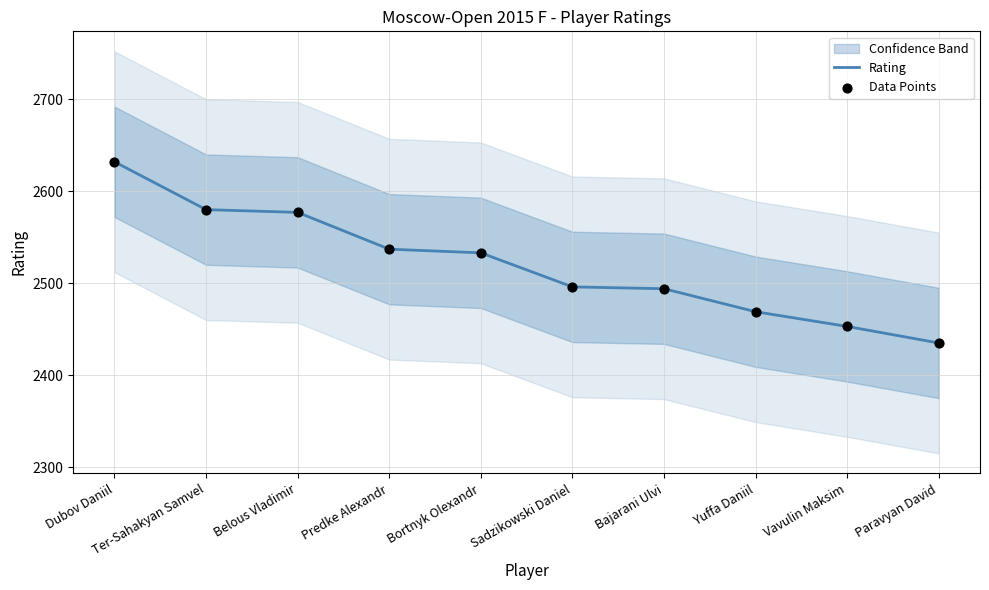

Which series reaches the minimum Y coordinate?

Rating